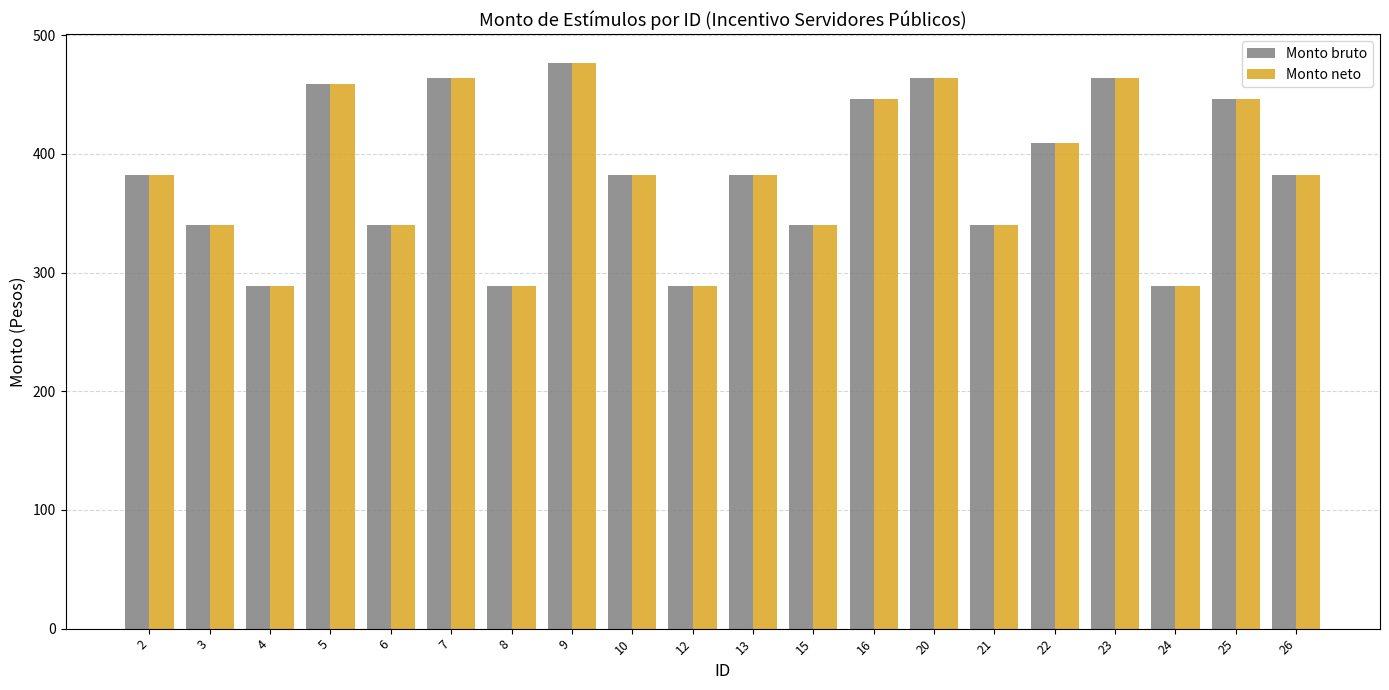

The value of Monto neto at 4 is 117.9. True or false?

False